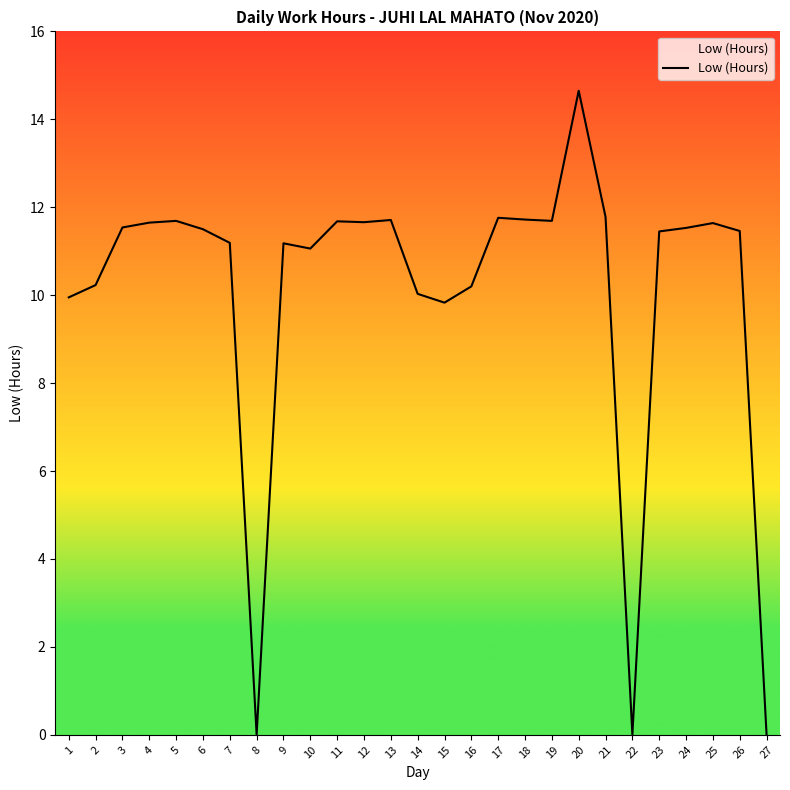

At which category does the data reach its first local peak?

5